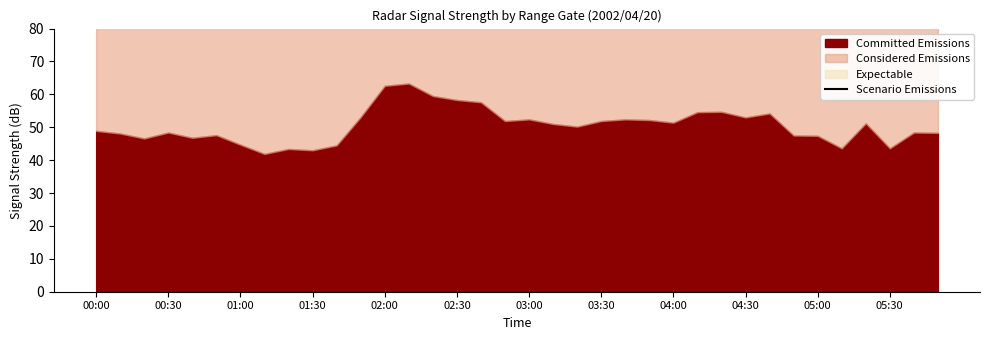

Reading left to right, what are all the values shown in this chart?

171.0	177.3	176.3	177.2	181.8	181.0	173.6	166.2	163.8	166.8	177.8	181.3	186.3	193.2	185.2	178.8	177.3	170.0	172.0	171.7	165.8	168.8	167.2	175.1	163.9	169.9	176.6	166.0	177.7	155.1	157.5	170.3	164.6	150.7	169.7	162.9